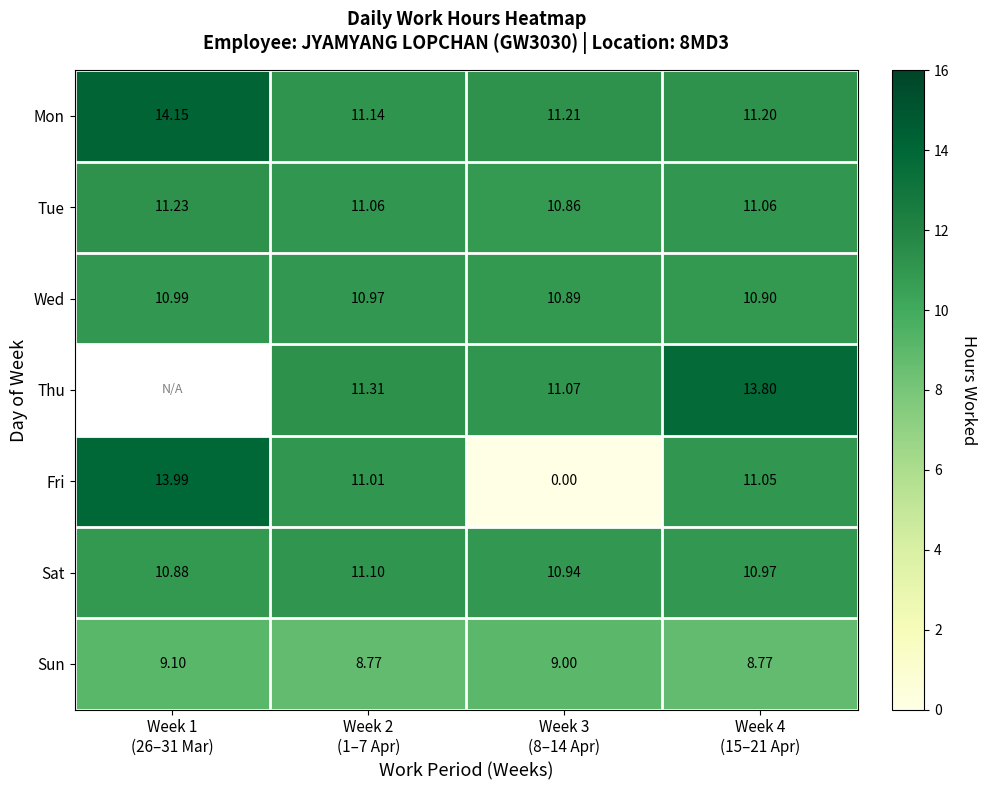

Is it true that row_2 equals 17.9 at Week 1
(26–31 Mar)?

False